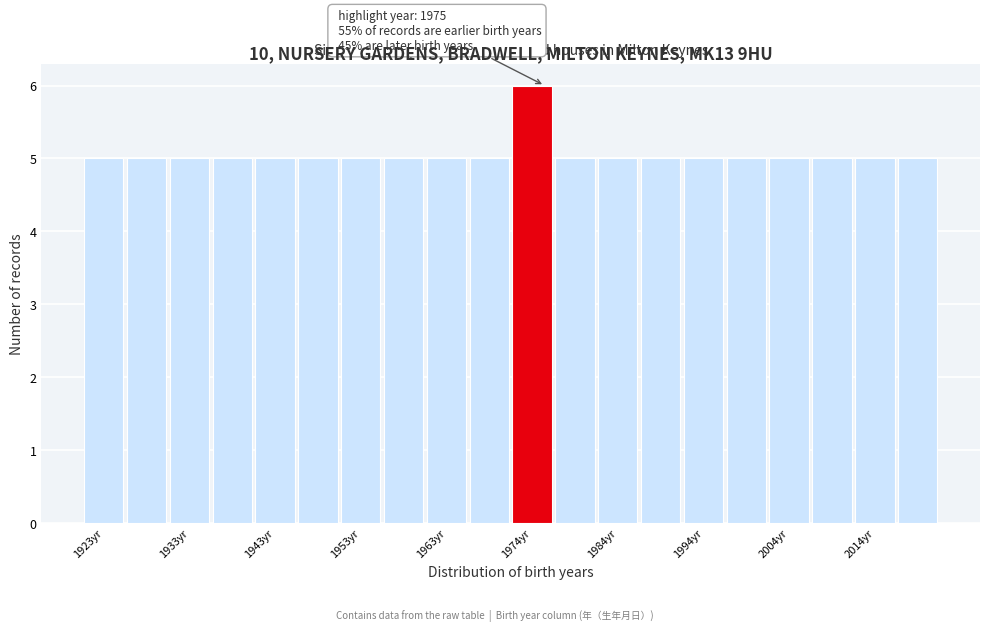

Around what value on the x-axis is the tallest bar? Give the approximate position of its centre, as read against the axis.

1974